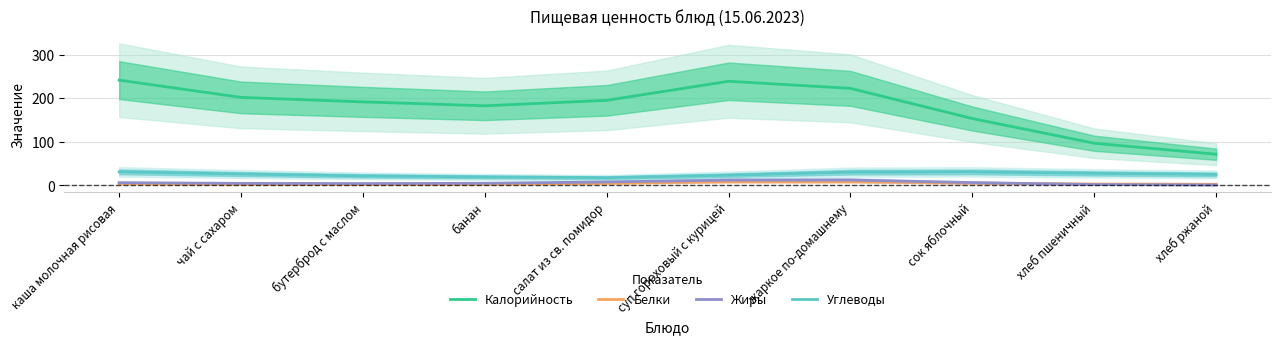

Between салат из св. помидор and хлеб пшеничный, which is larger?

салат из св. помидор